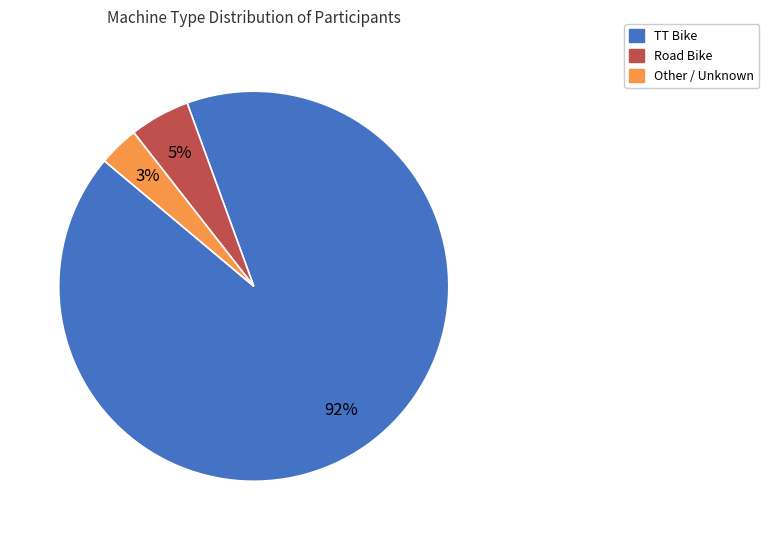

Which has a higher value, Other or TT Bike?

TT Bike